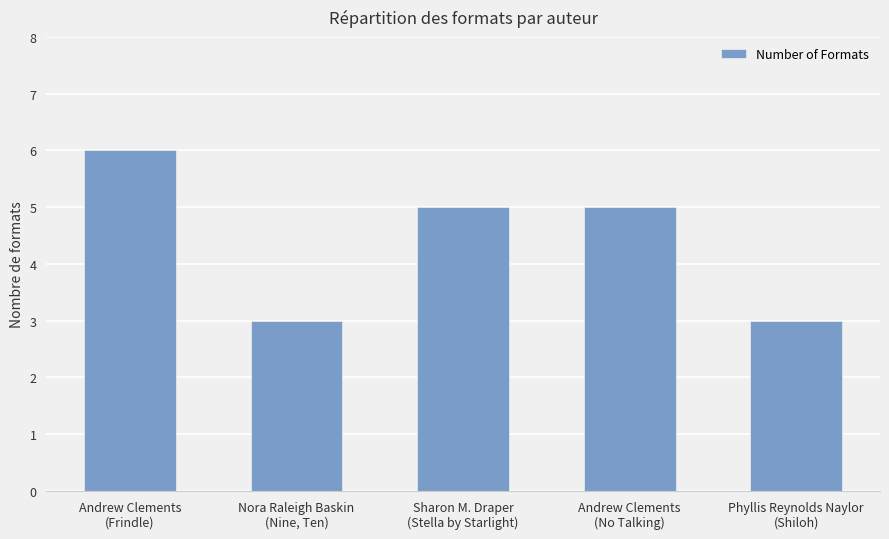

Reading left to right, extract all data points from this chart.

6	3	5	5	3